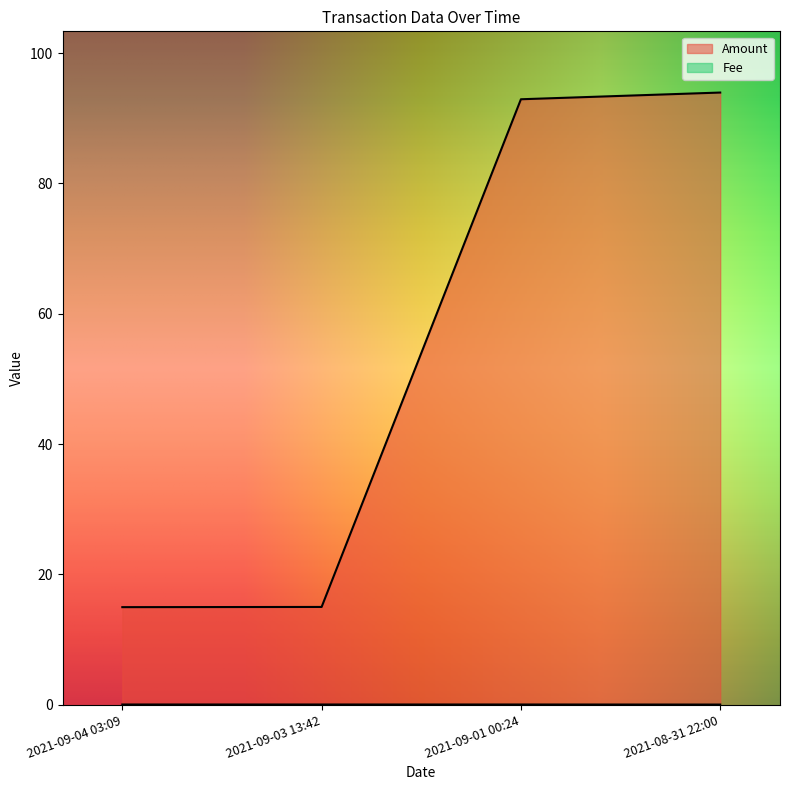

How many lines are shown in the chart?

2